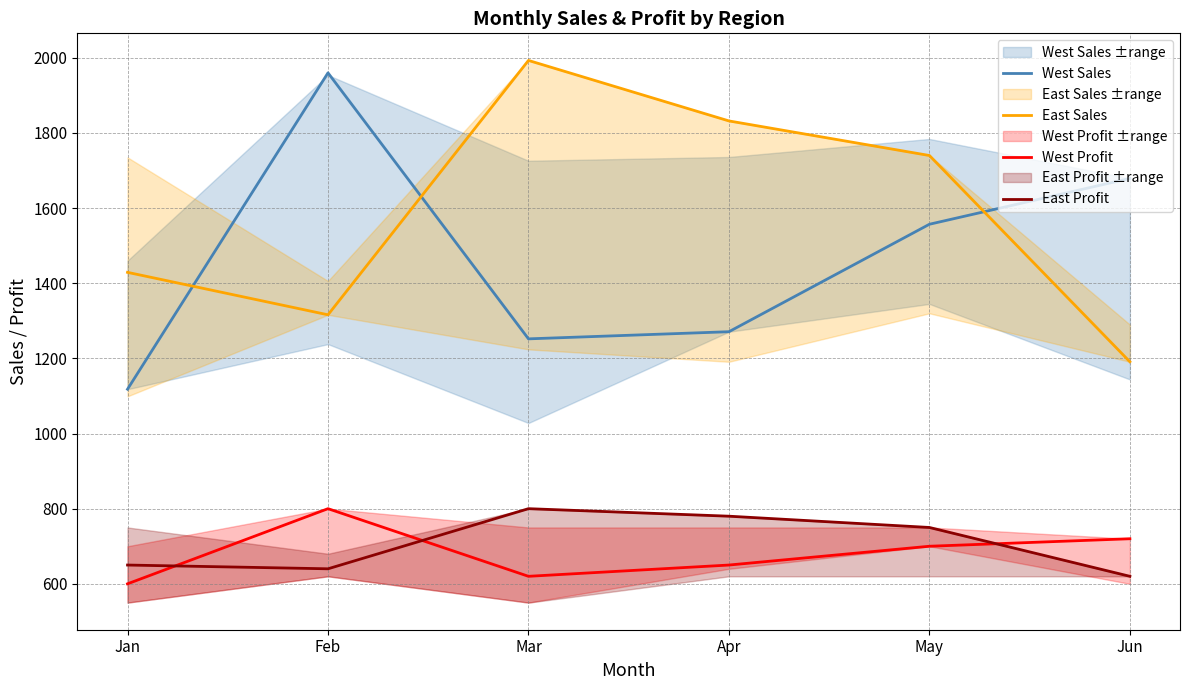

At which label is East Sales closest to 1592?

May